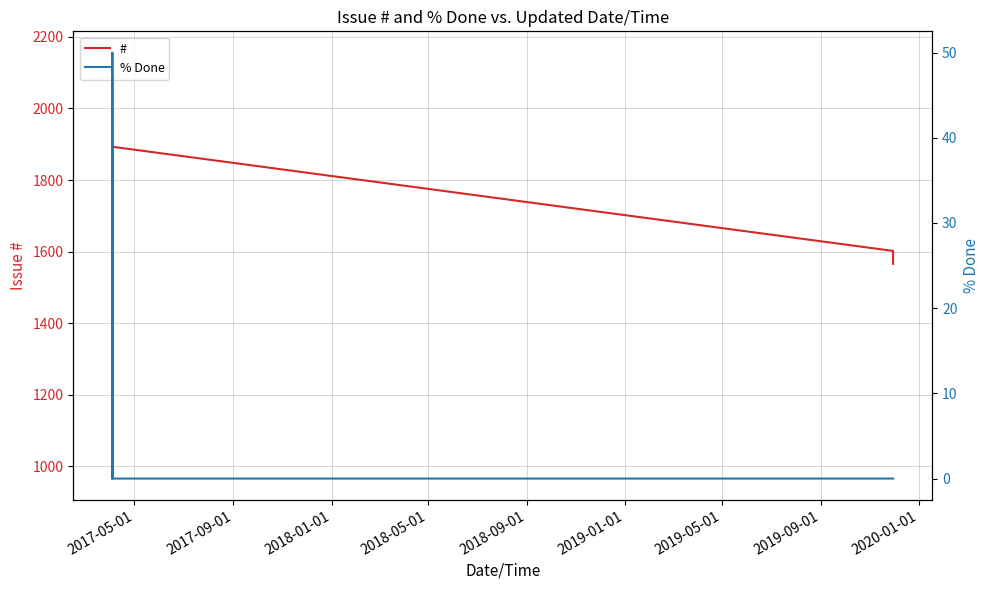

Which category has the lowest value across all series?

2017-05-01